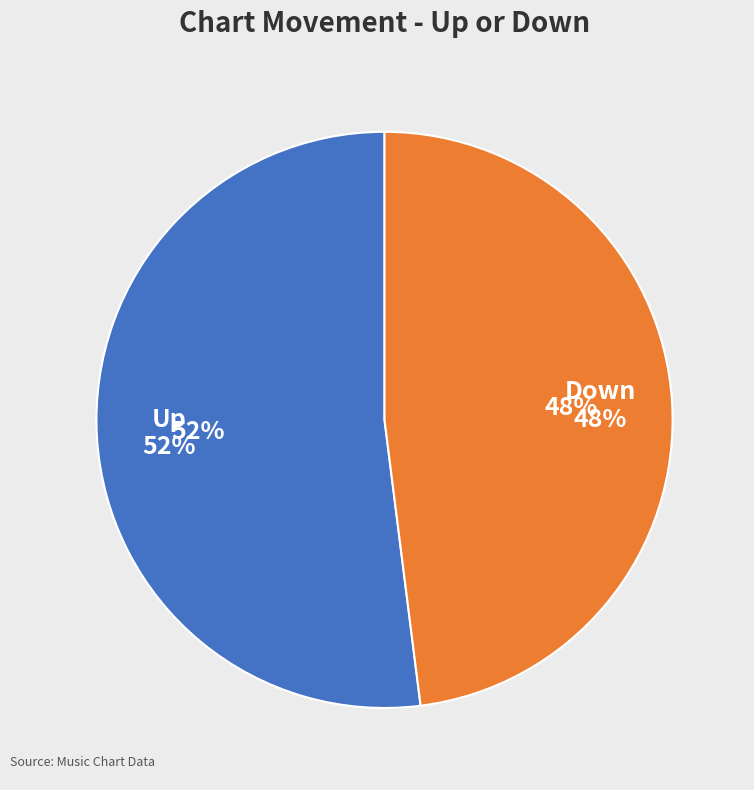

To the nearest percent, what percentage of the pie is down?

48%